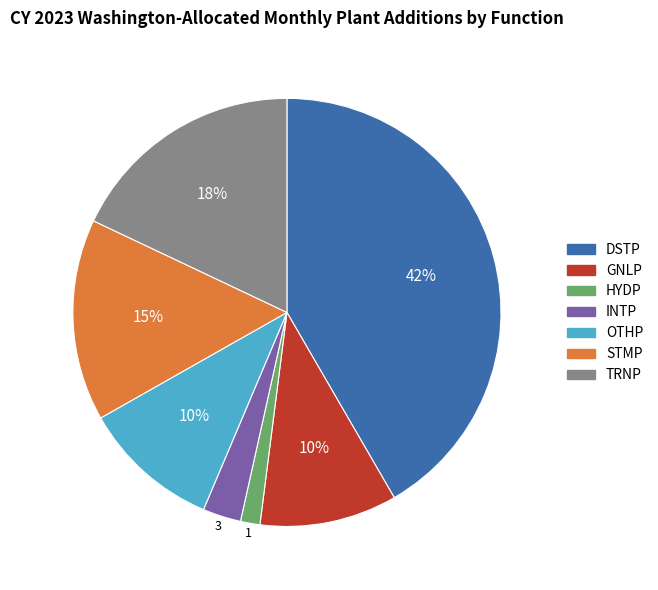

What is the largest slice in the pie chart?

DSTP